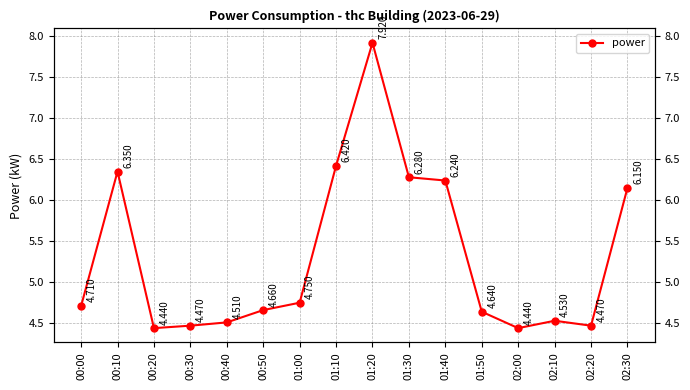

How many distinct data groups are displayed?

1